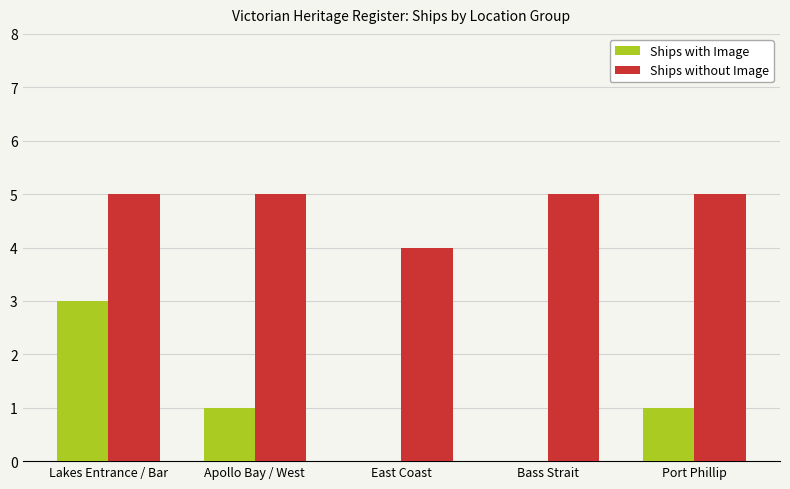

Is it true that Ships with Image equals 0 at East Coast?

True